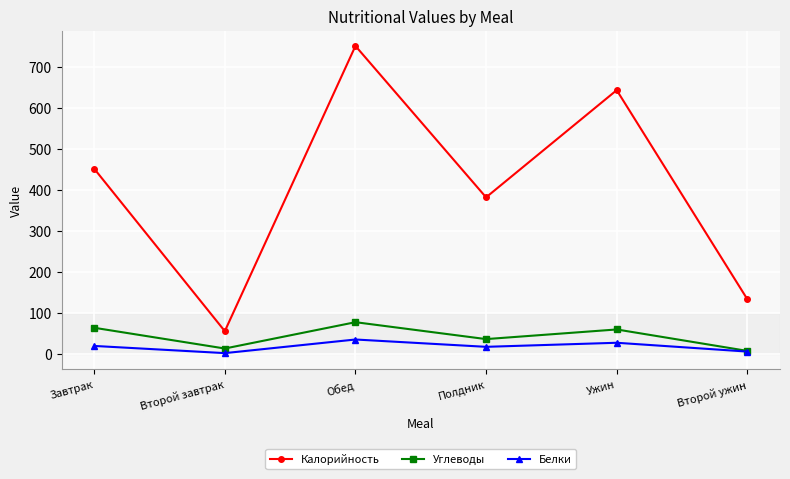

What are all the series names shown in the legend?

Калорийность, Углеводы, Белки